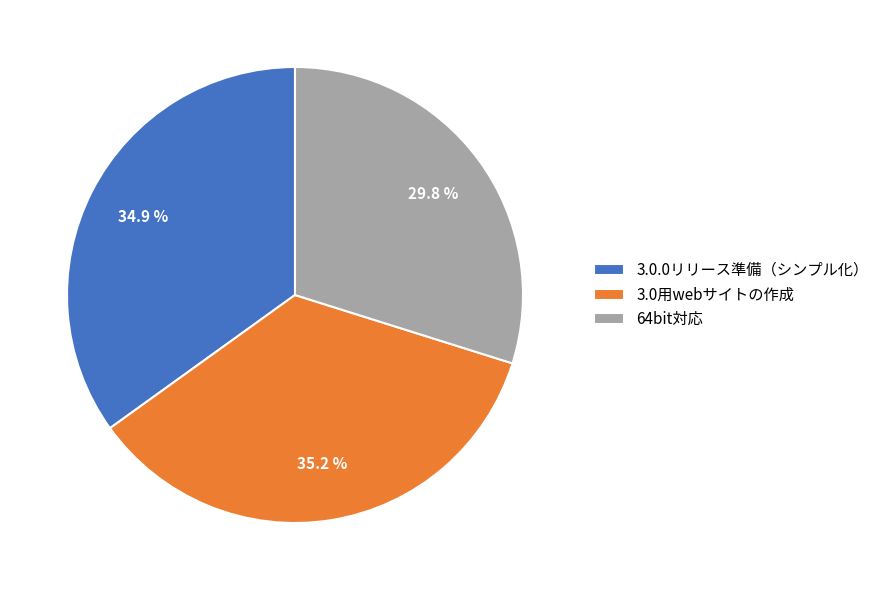

Which slice is the smallest?

64bit対応